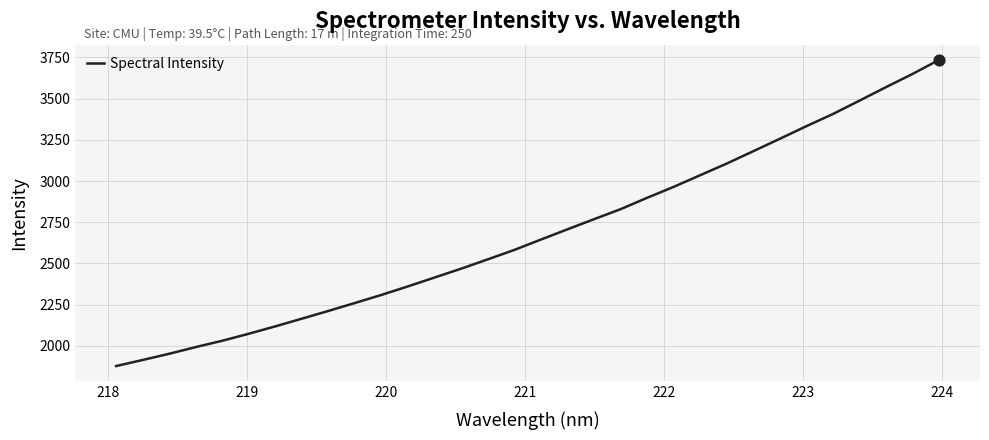

What is the greatest value displayed?

3734.3